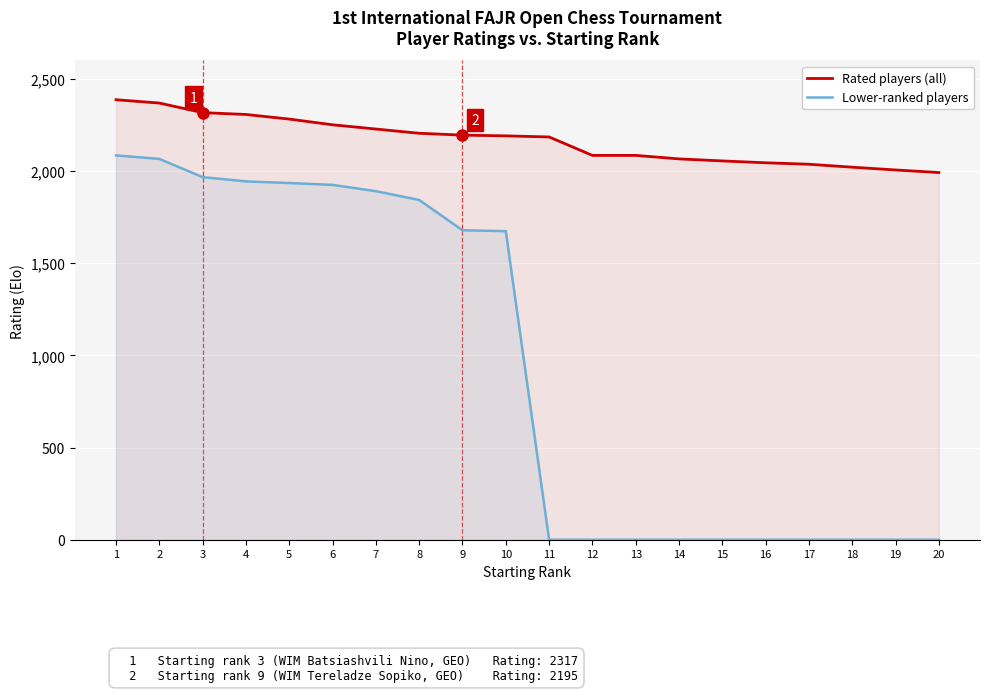

True or false: Lower-ranked players and Rated players (all) intersect in this chart.

False